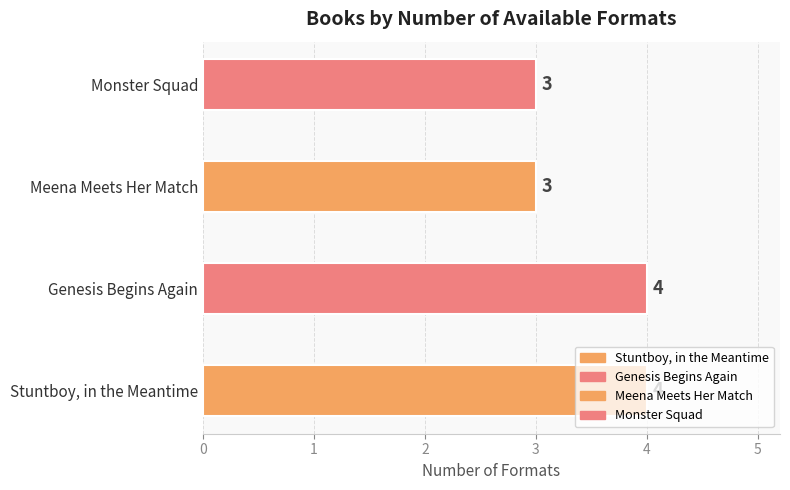

The value at Genesis Begins Again is 4. True or false?

True